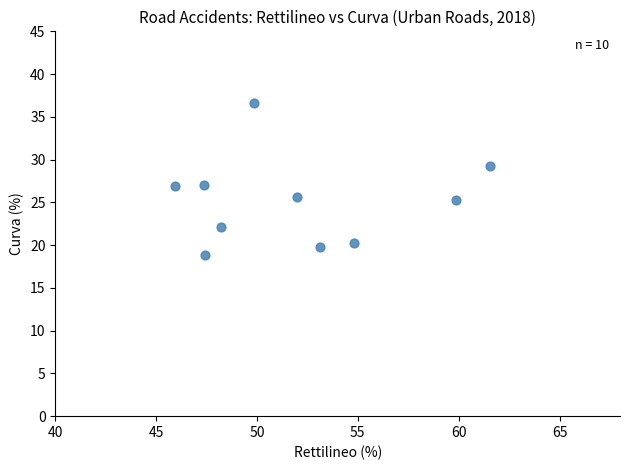

What is the average X value?

52.0